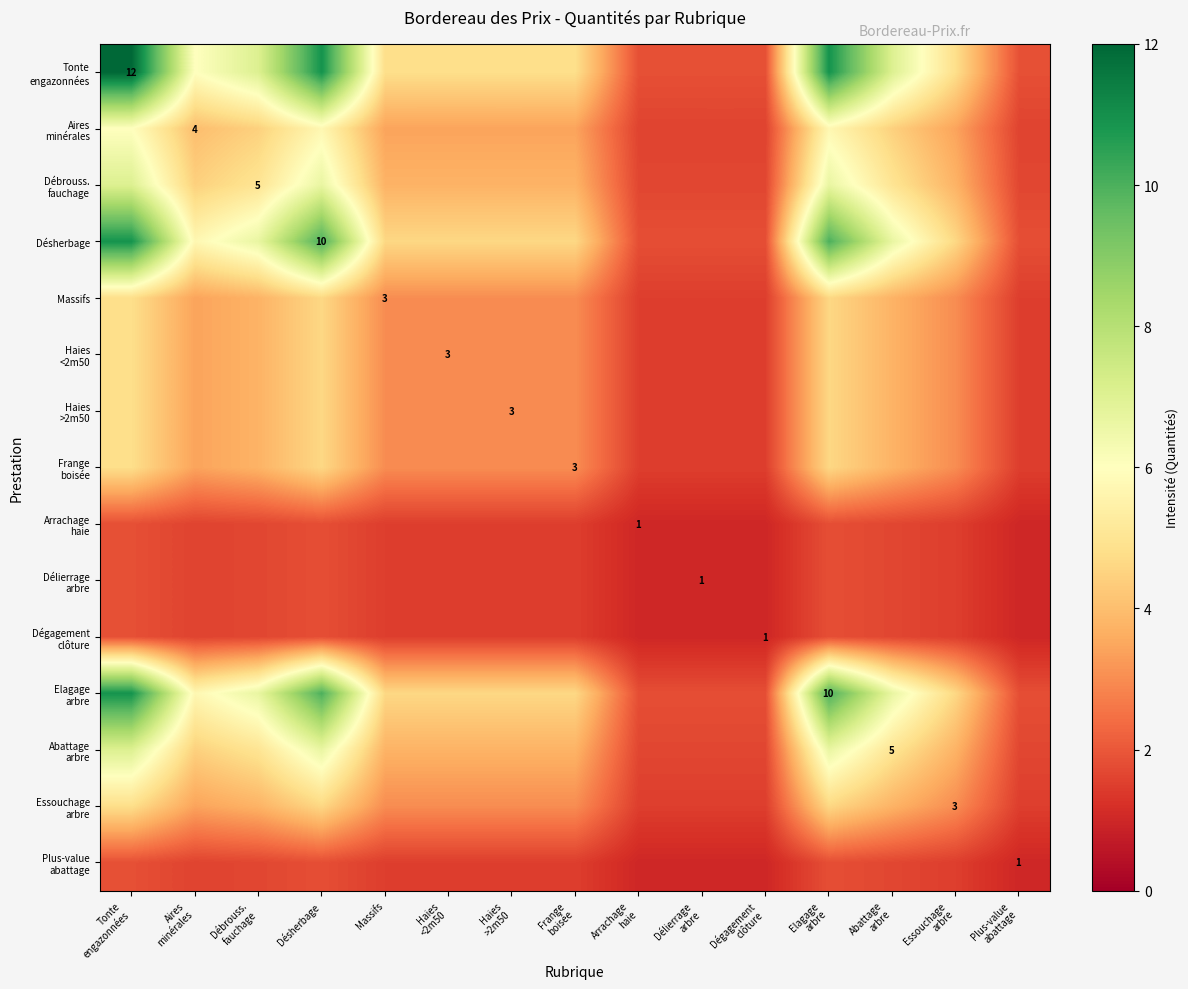

True or false: Plus-value abattage has a value of 1.0 at Délierrage arbre.

True